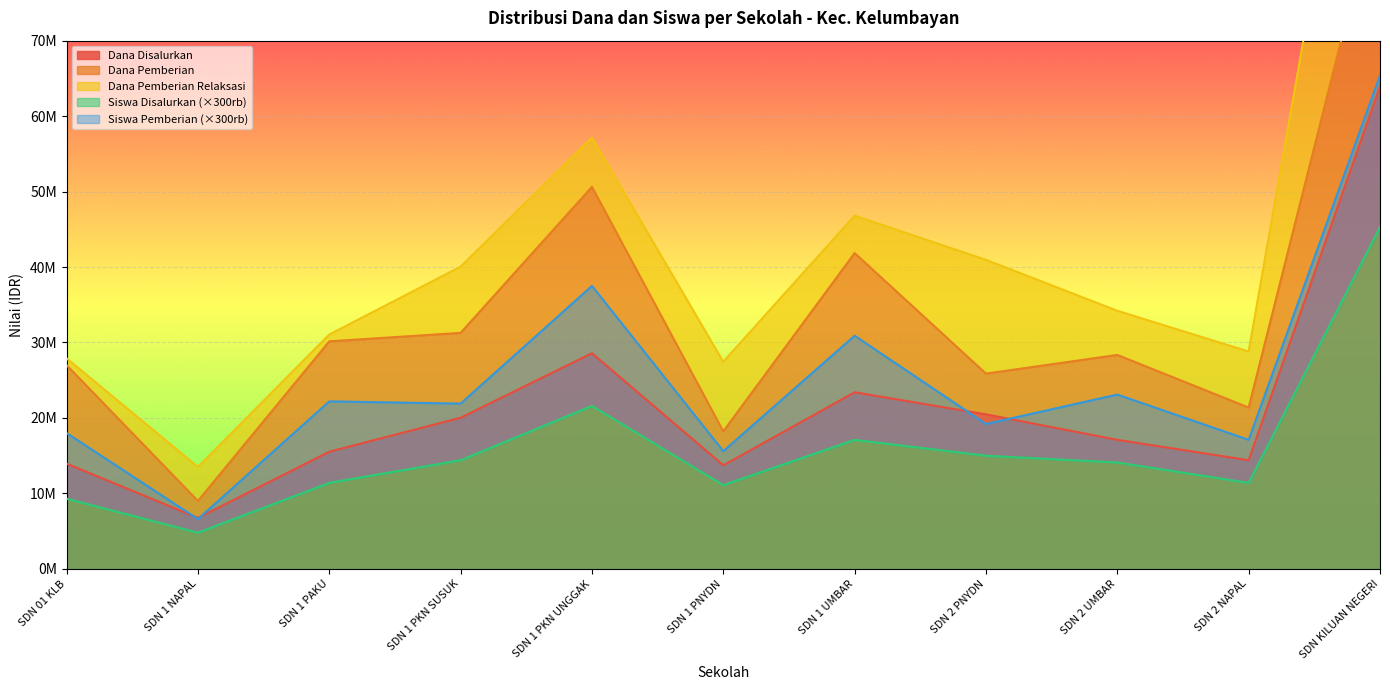

What is the difference between the Siswa Disalurkan values at SD NEGERI 1 PAKU and SD NEGERI 01 KELUMBAYAN?

7